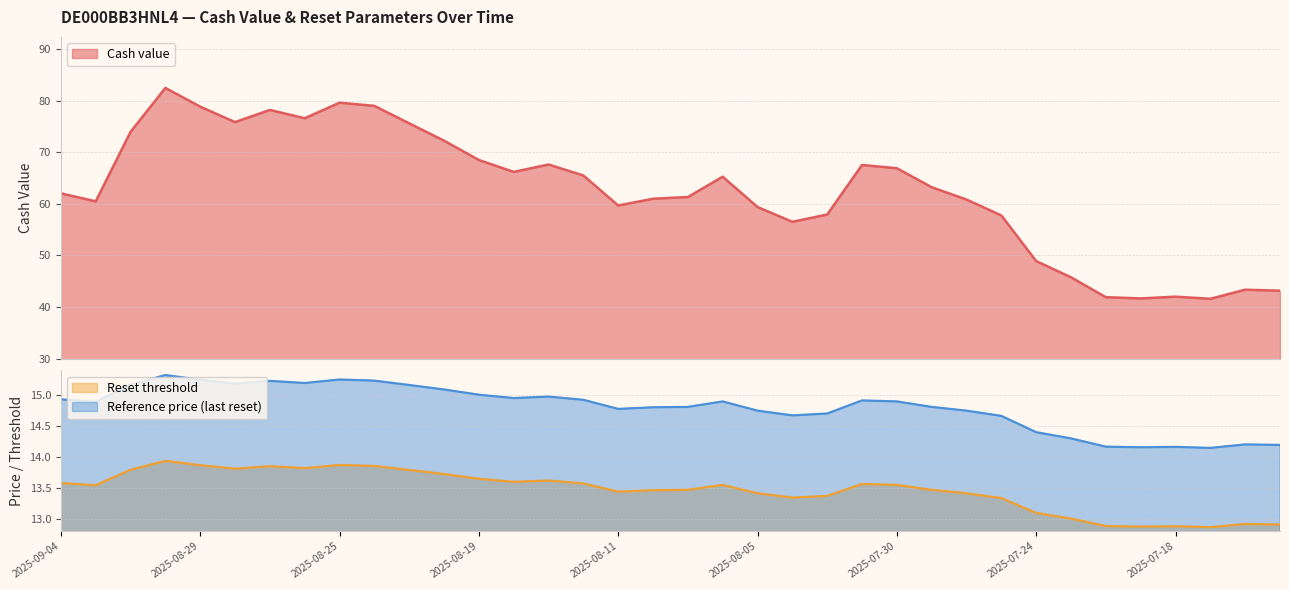

How many categories are shown in the chart?

36